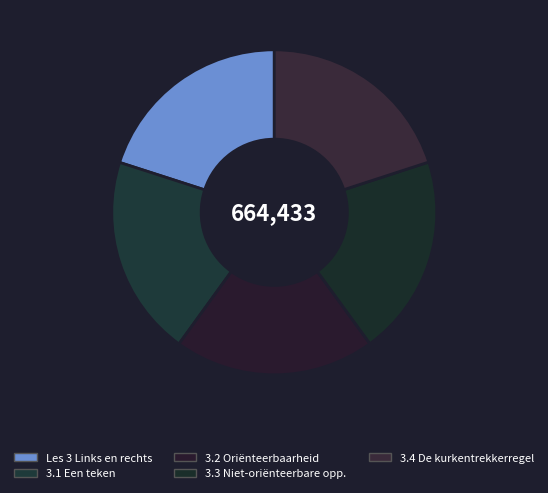

How many slices are in this pie chart?

5